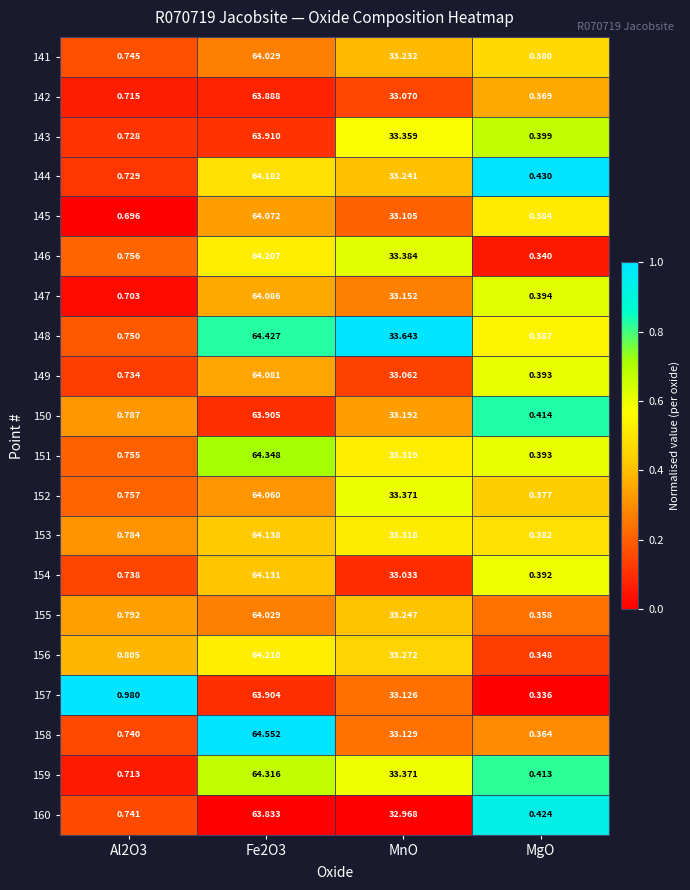

Is the value of 157 at MgO greater than the value of 155 at MnO?

No